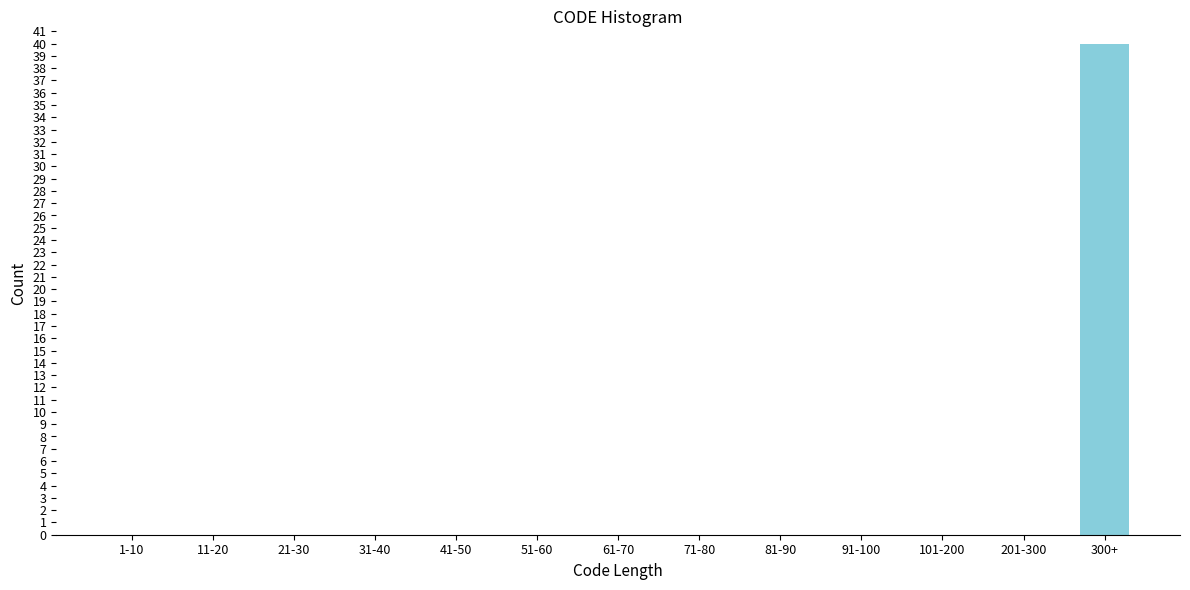

Reading left to right, what are all the values shown in this chart?

1-10=0	11-20=0	21-30=0	31-40=0	41-50=0	51-60=0	61-70=0	71-80=0	81-90=0	91-100=0	101-200=0	201-300=0	300+=40